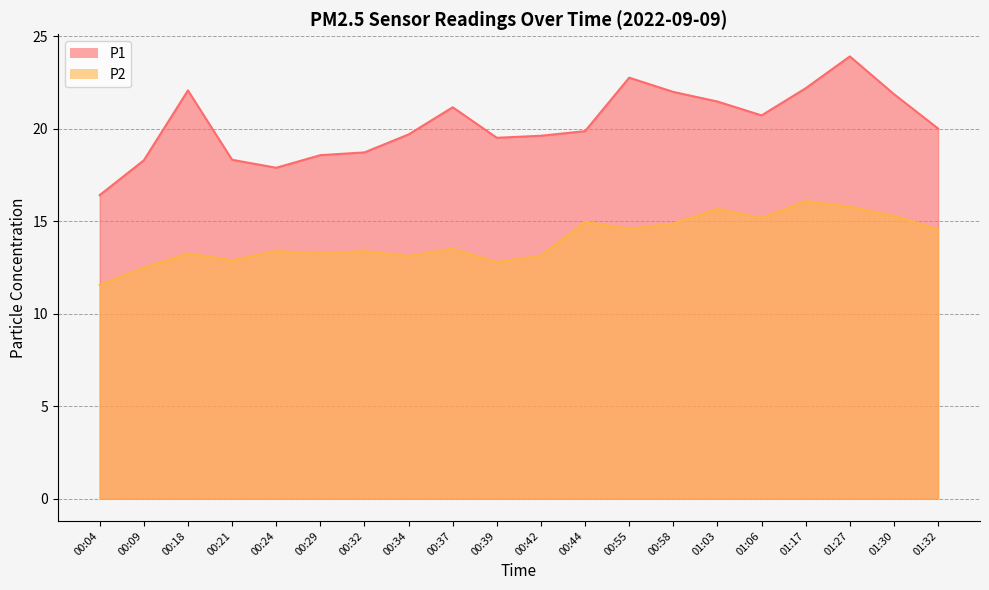

True or false: P2 and P1 intersect in this chart.

False